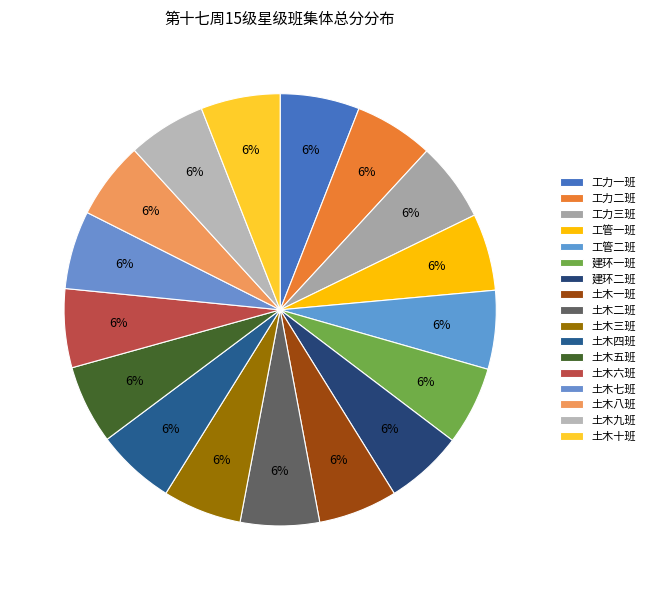

How many slices are in this pie chart?

17